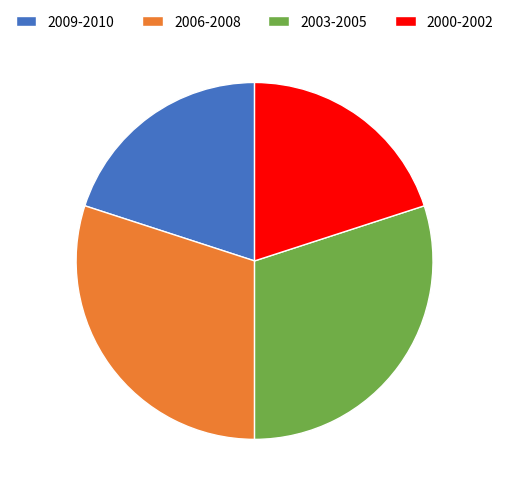

Which has a higher value, 2000-2002 or 2006-2008?

2006-2008